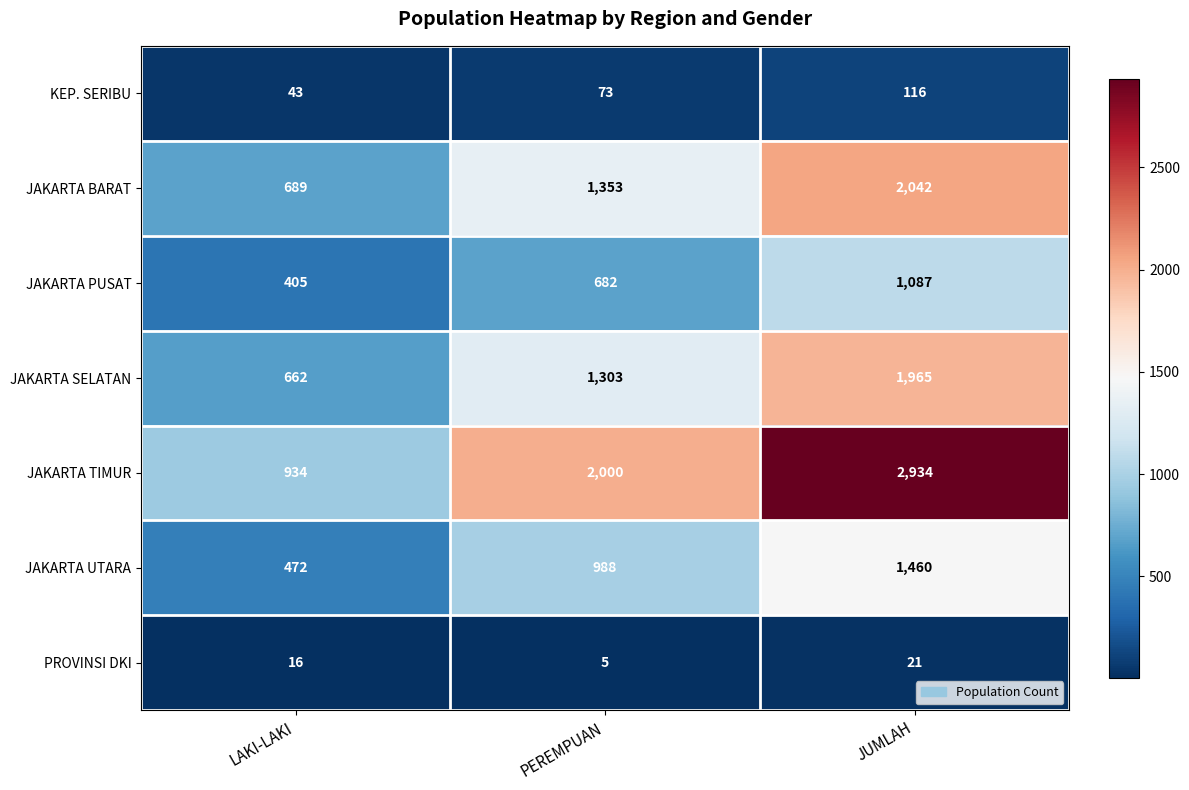

What is the difference between the maximum and minimum values in the JAKARTA SELATAN series?

1303